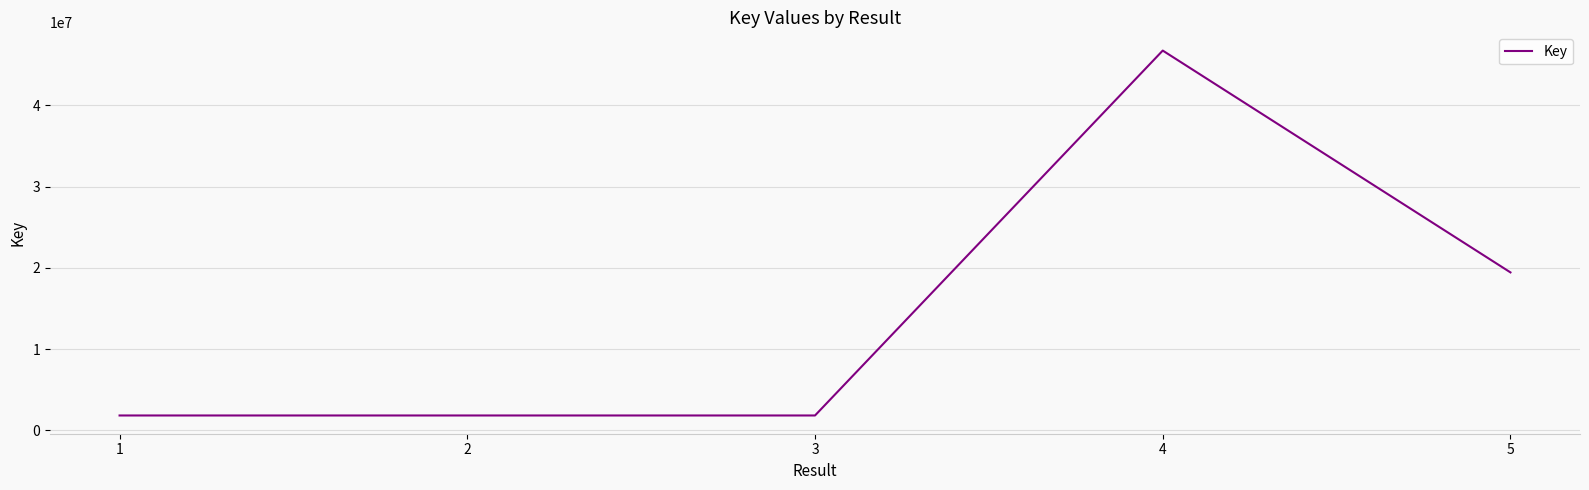

True or false: there are more than 2 points higher than both neighbors.

False